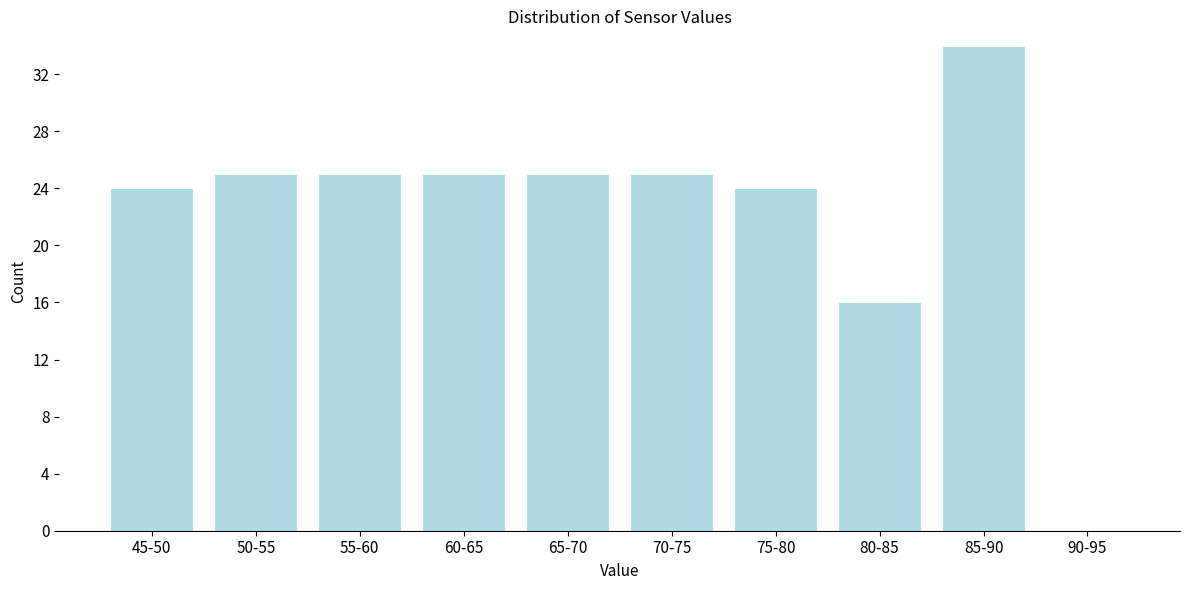

Reading right to left, what are all the values shown in this chart?

90-95=0	85-90=34	80-85=16	75-80=24	70-75=25	65-70=25	60-65=25	55-60=25	50-55=25	45-50=24